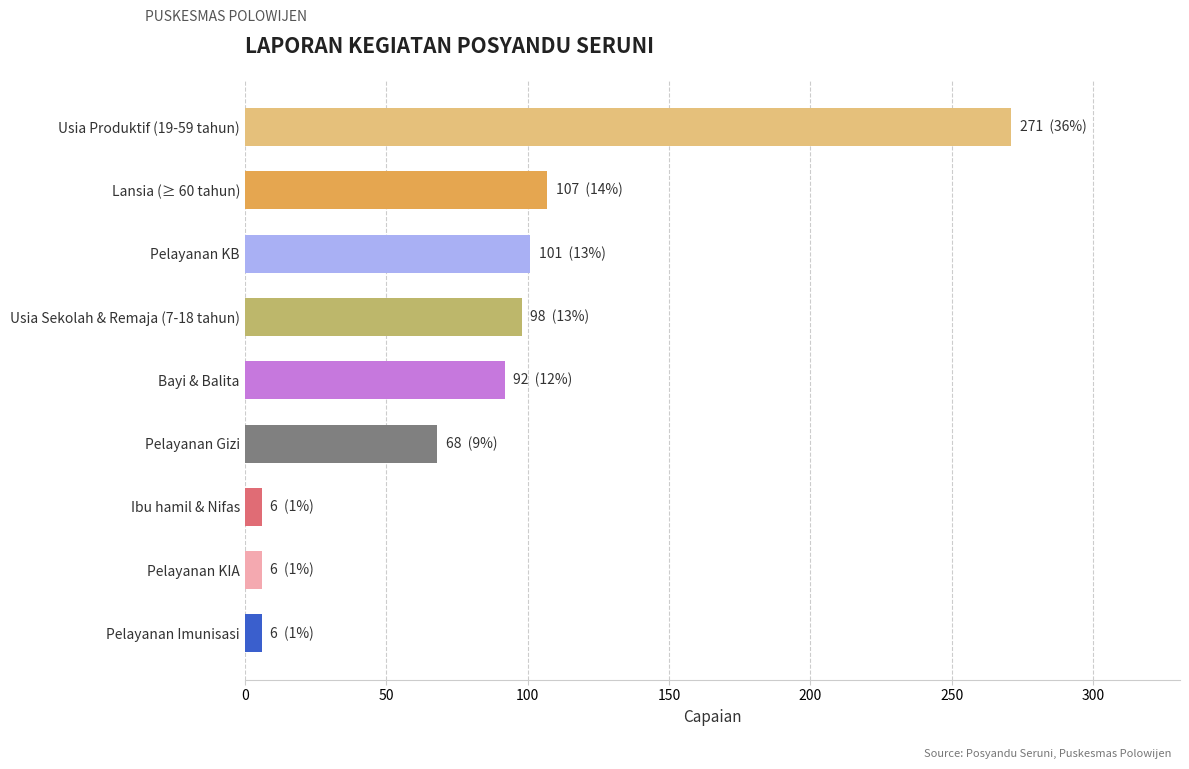

Reading top to bottom, transcribe all the data shown in this chart.

271	107	101	98	92	68	6	6	6